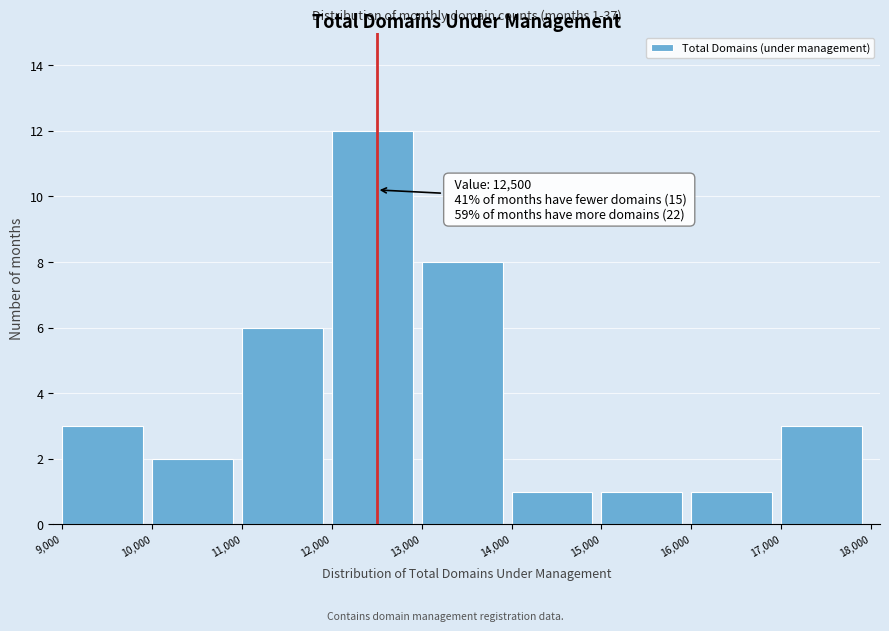

Which range on the x-axis has the tallest bar?

12,000 to 13,000